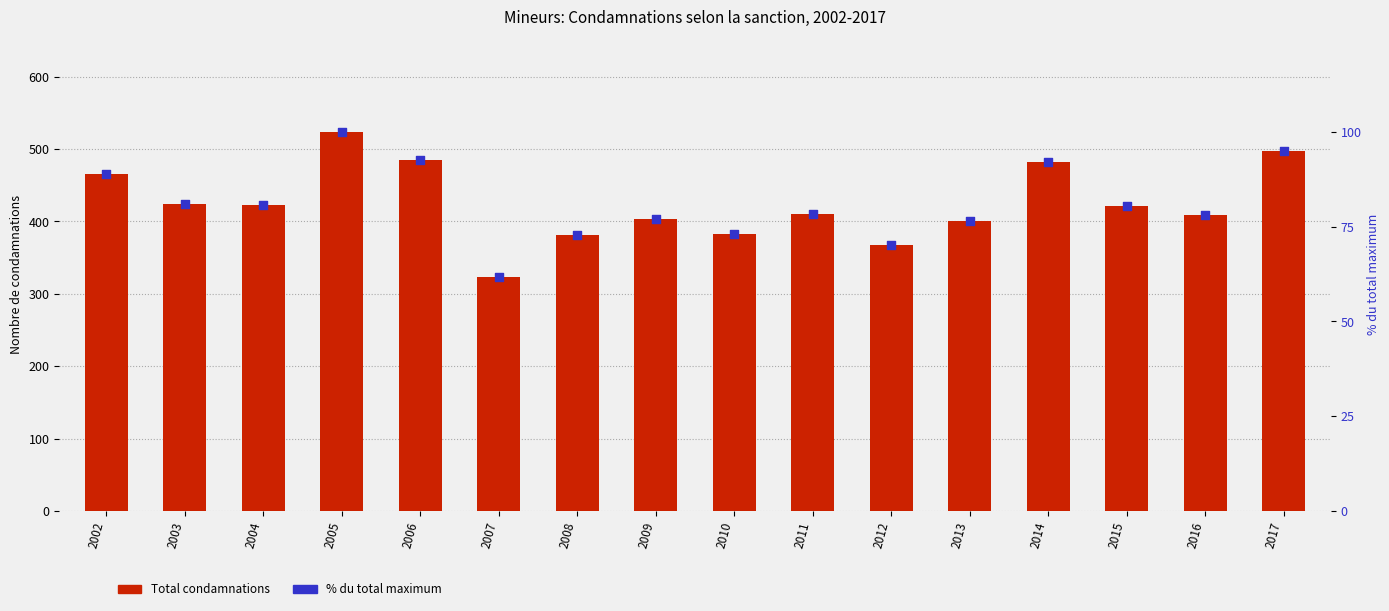

At which category is the sum across all series the highest?

2005